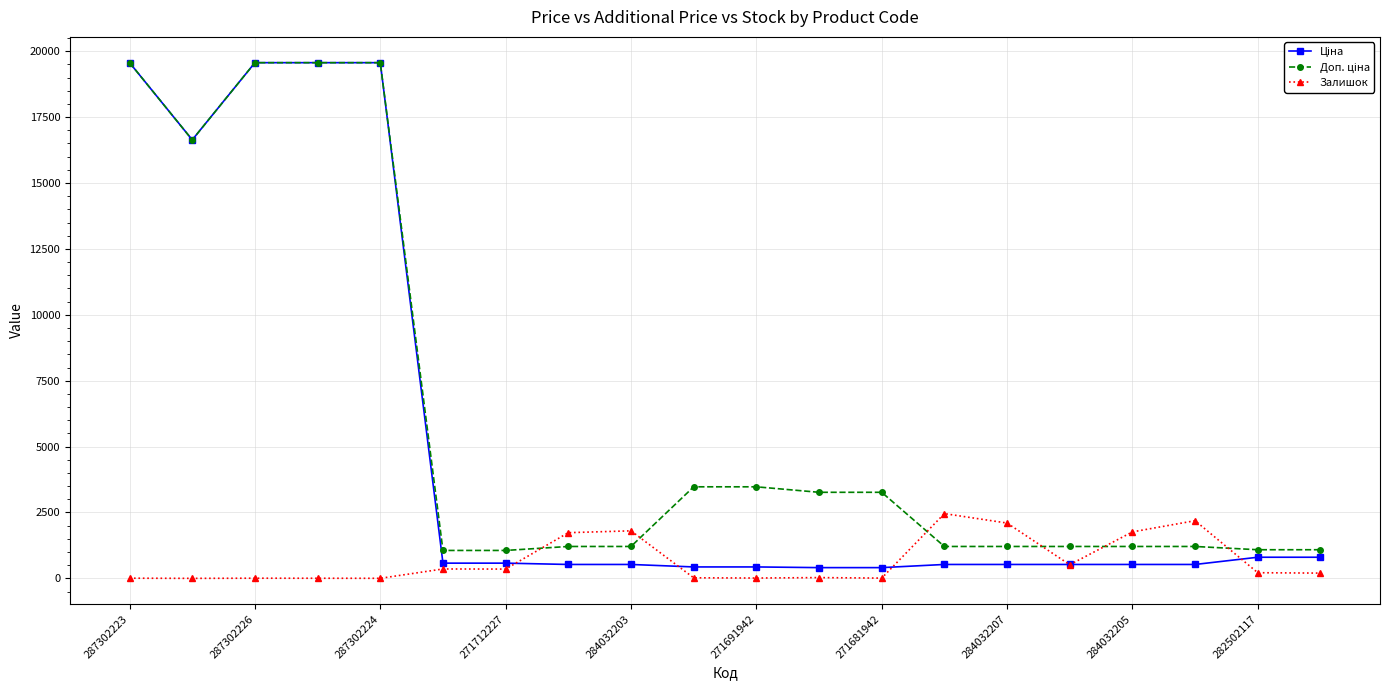

What is the greatest value displayed?

19564.9